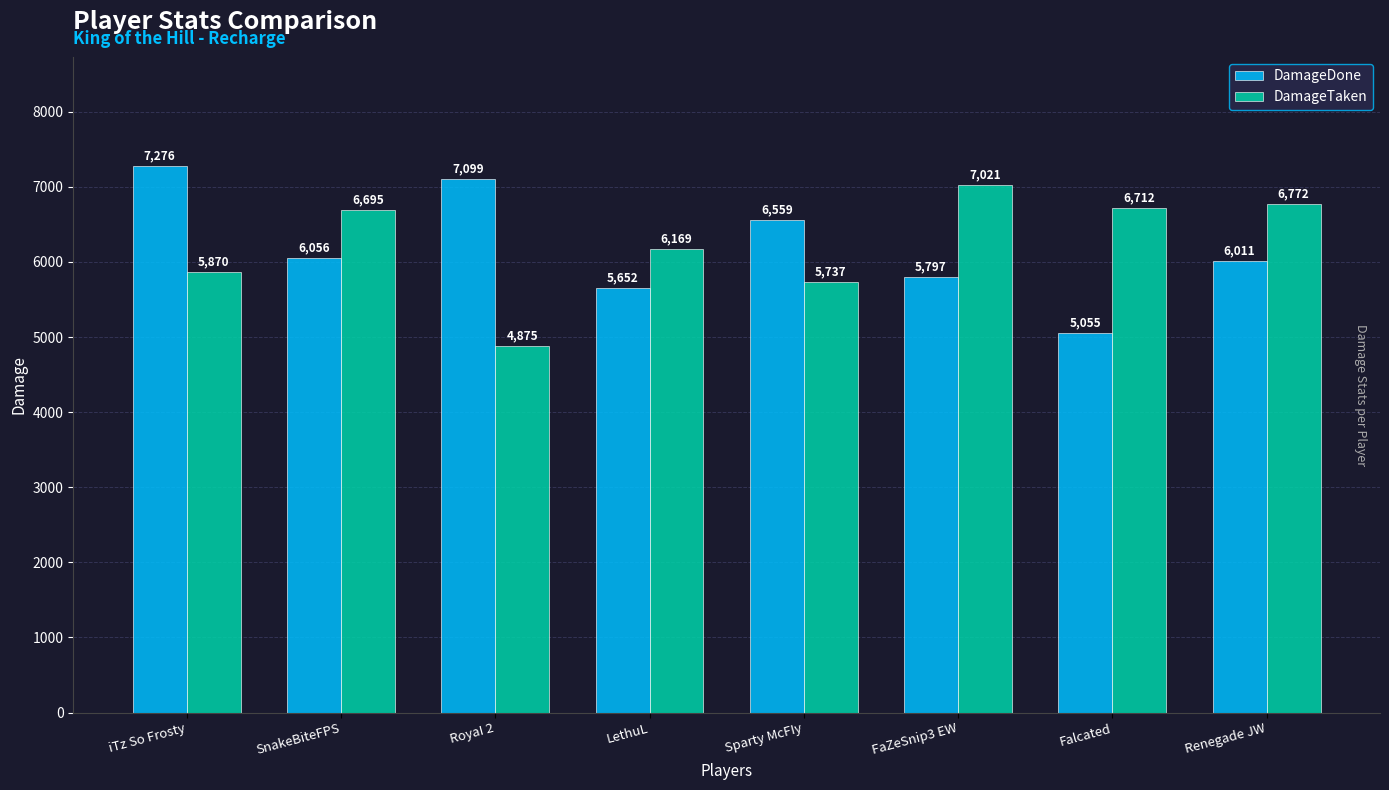

Count the number of data series in this chart.

2